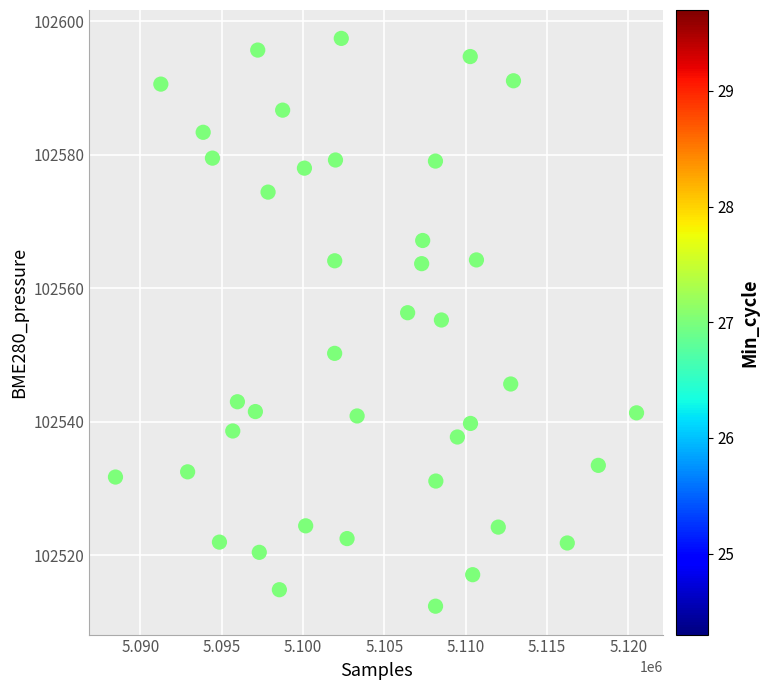

What Y value in the scatter plot is closest to 102554?

102555.2